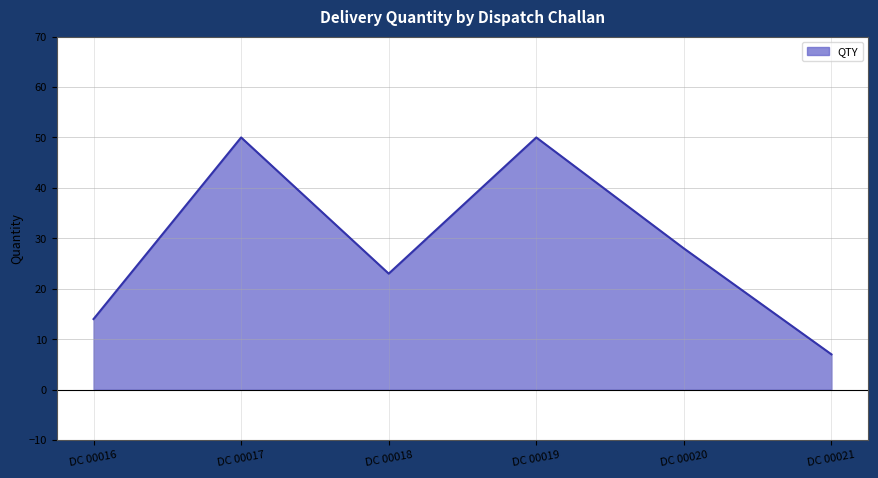

What is the difference between the second highest and second lowest values?

36